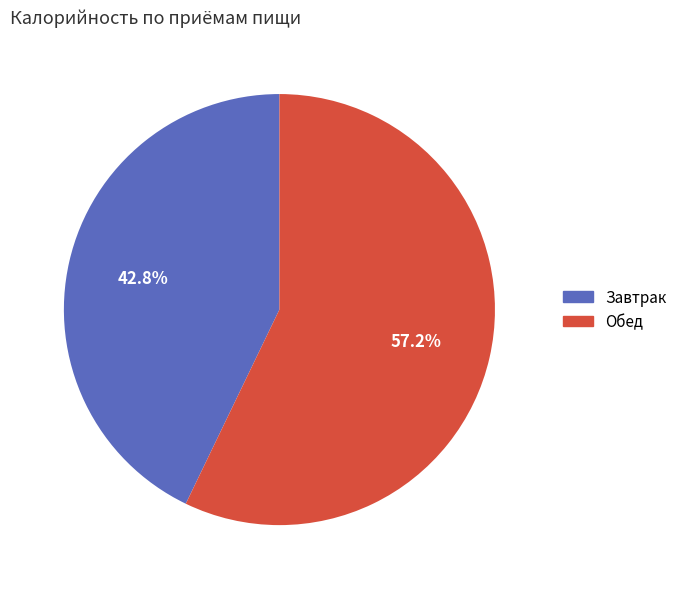

What percentage is NOT represented by Завтрак?

57.2%